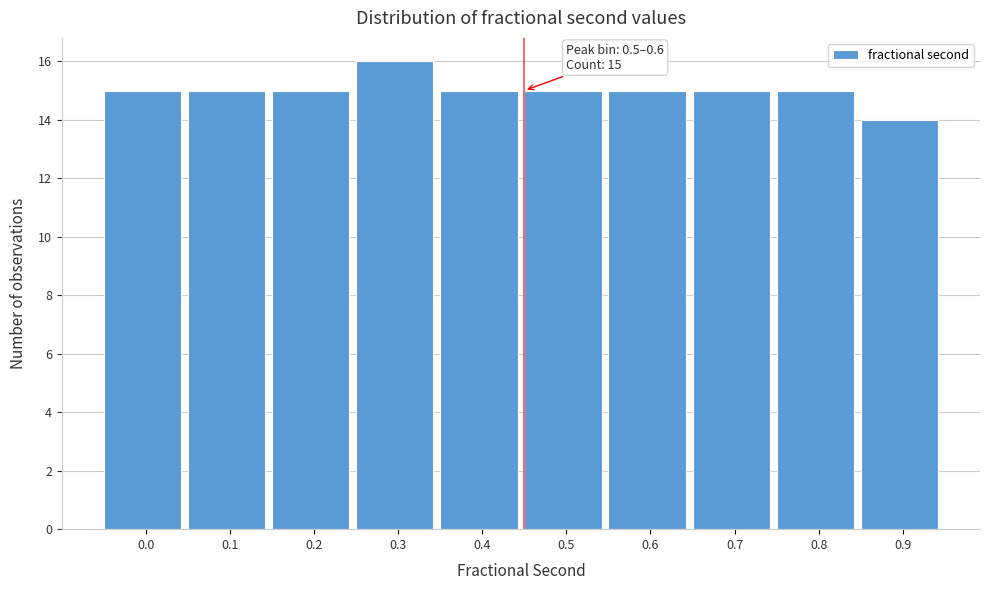

Reading left to right, extract all data points from this chart.

0.0=15	0.1=15	0.2=15	0.3=16	0.4=15	0.5=15	0.6=15	0.7=15	0.8=15	0.9=14